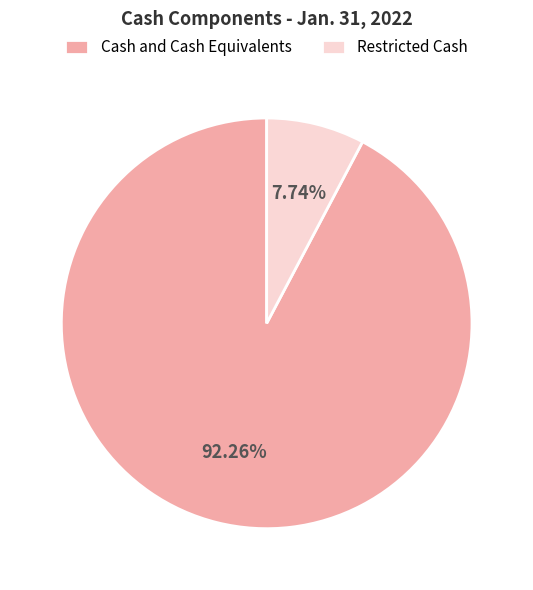

Approximately how many times larger is the value at Cash and Cash Equivalents compared to Restricted Cash?

11.9